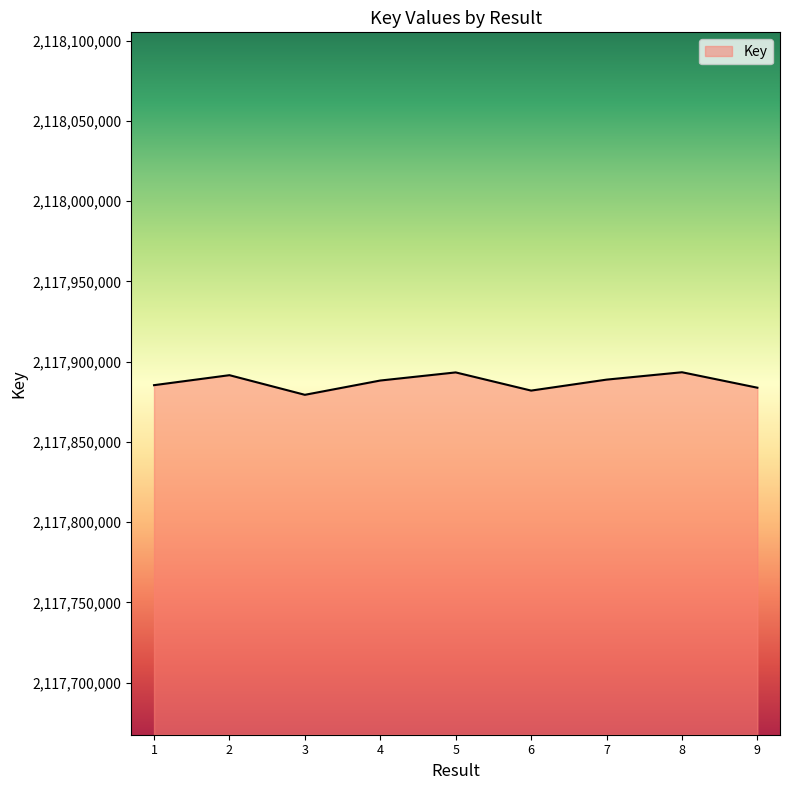

What is the difference between the maximum and minimum values?

14064